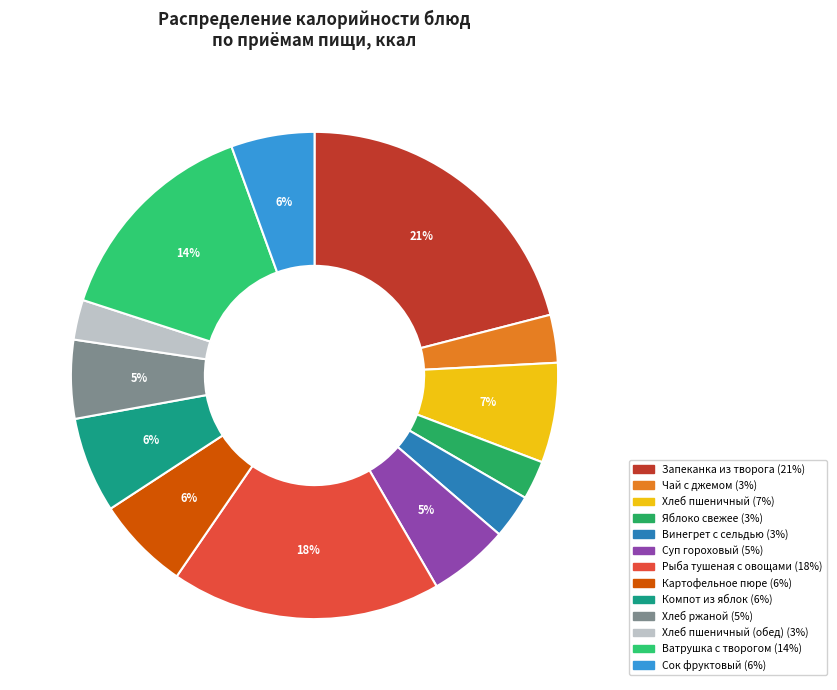

Rank the categories by value from highest to lowest.

Запеканка из творога, Рыба тушеная с овощами, Ватрушка с творогом, Хлеб пшеничный, Компот из яблок, Картофельное пюре, Сок фруктовый, Суп гороховый, Хлеб ржаной, Чай с джемом, Винегрет с сельдью, Хлеб пшеничный (обед), Яблоко свежее